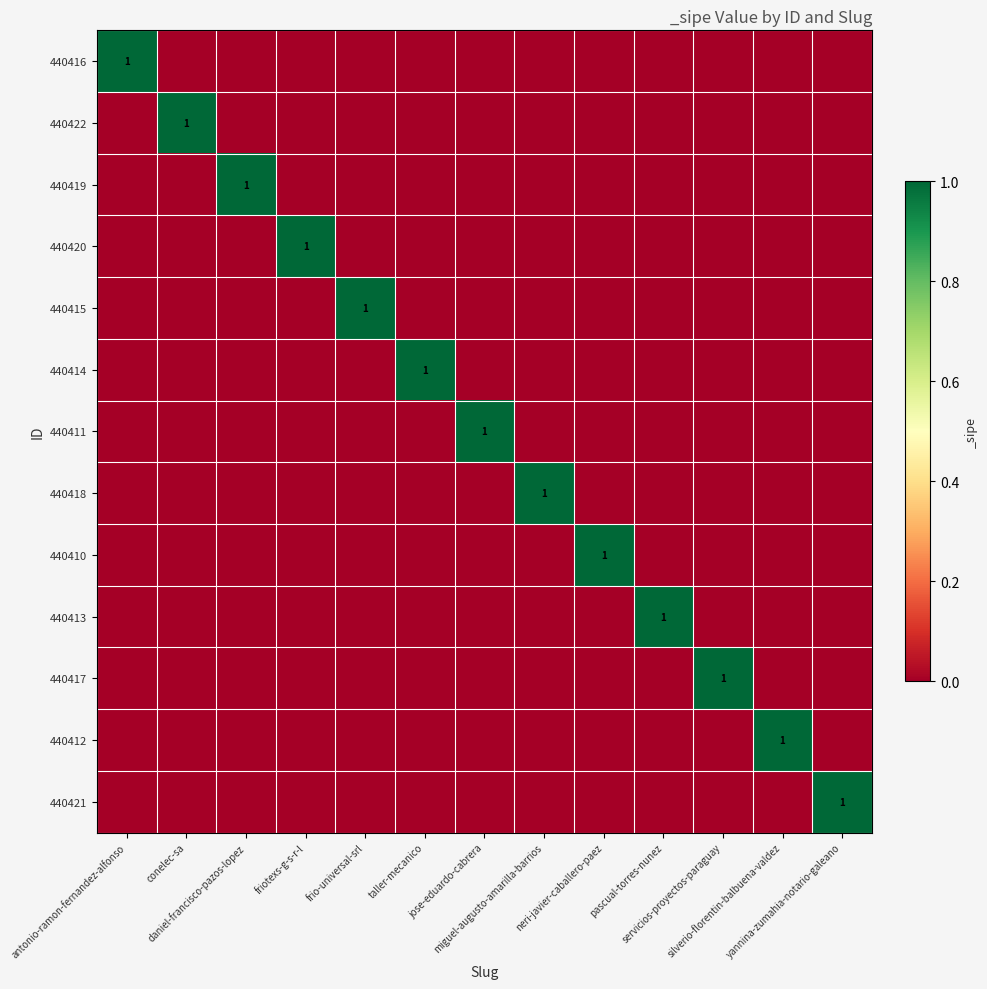

What is the difference between the highest and lowest values at friotexs-g-s-r-l?

1